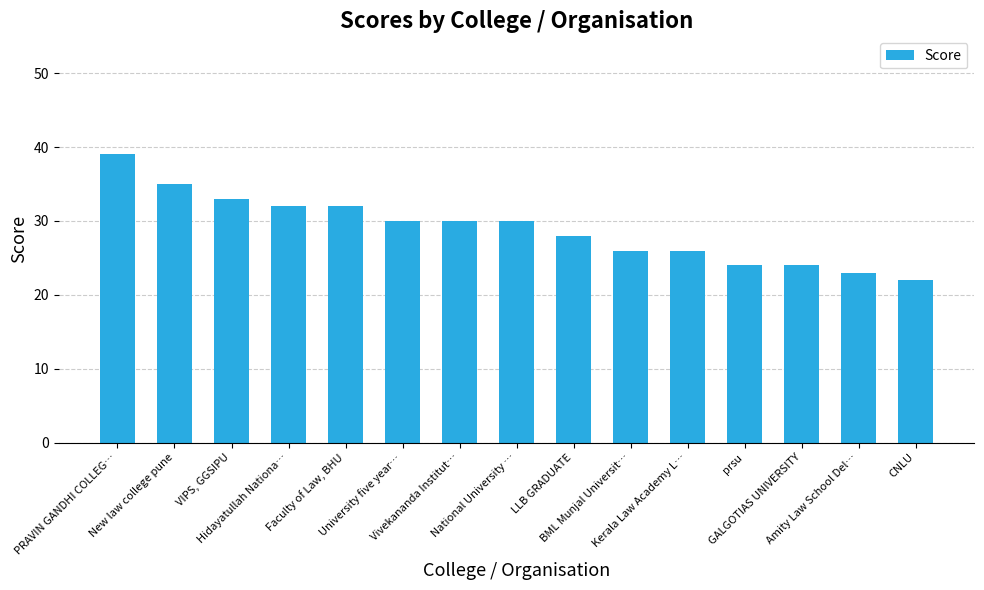

Does the chart contain any negative values?

No